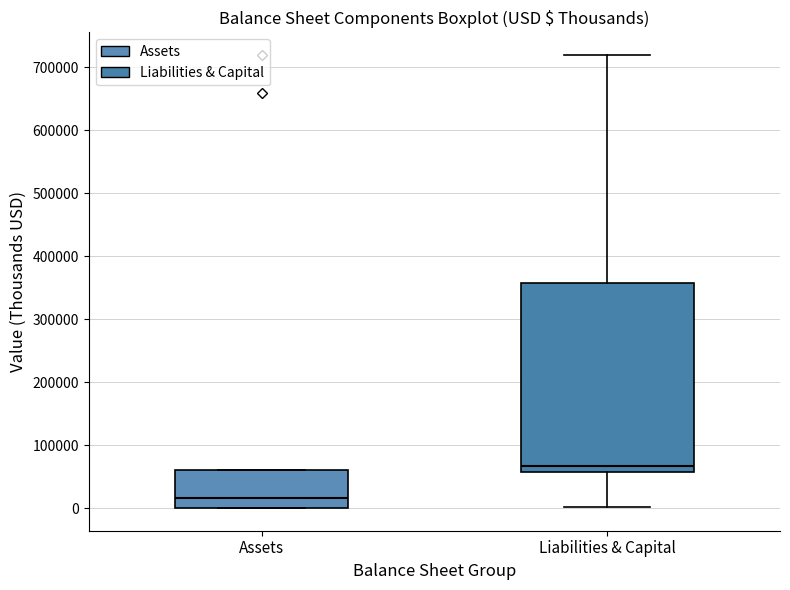

Which box is the tallest, from its lower edge to its upper edge?

Liabilities & Capital